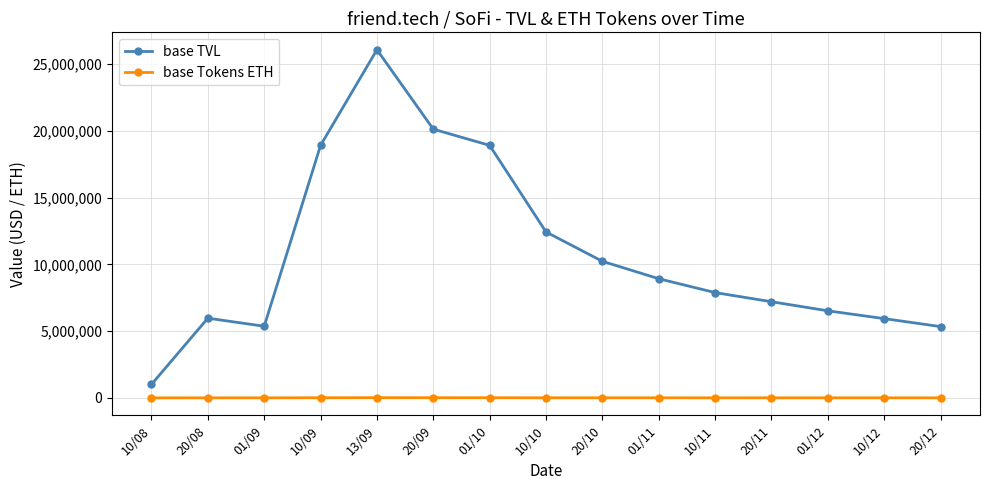

Rank the series by their average value, from highest to lowest.

base TVL, base Tokens ETH